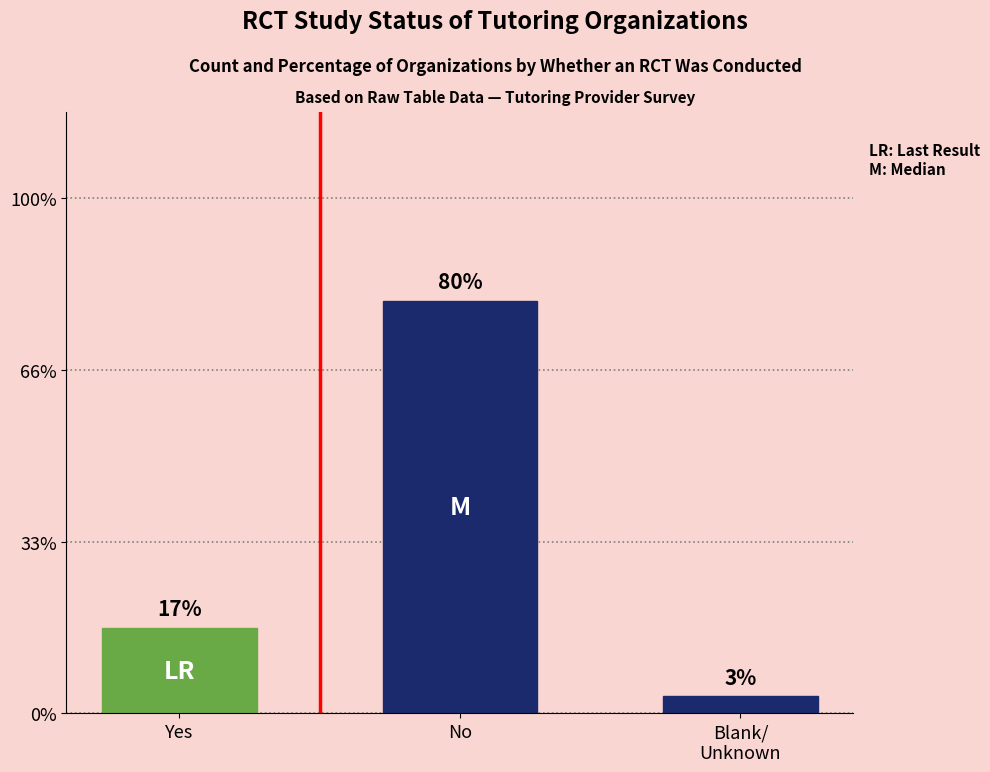

Are the bars horizontal?

No